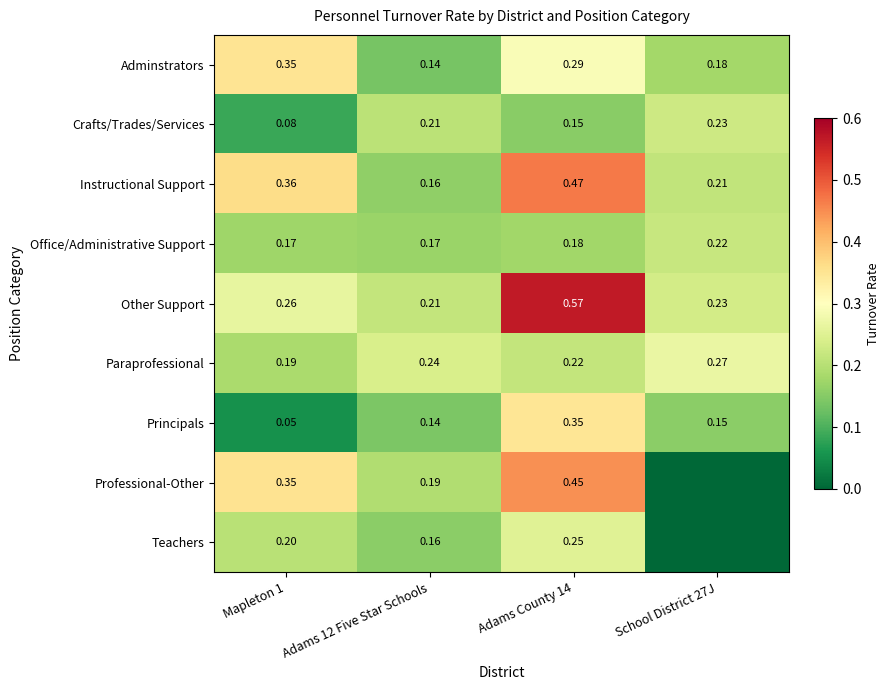

Between Mapleton 1 and Adams 12 Five Star Schools, which series saw the biggest shift?

Adminstrators